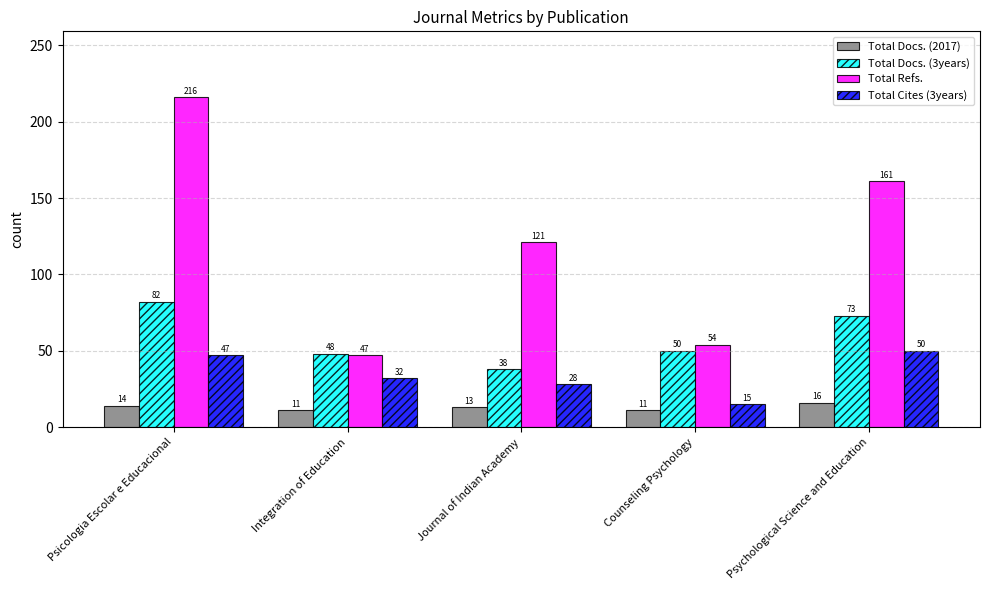

Reading right to left, extract all data points from this chart.

Total Docs. (2017): Psychological Science and Education=16	Counseling Psychology=11	Journal of Indian Academy=13	Integration of Education=11	Psicologia Escolar e Educacional=14
Total Docs. (3years): Psychological Science and Education=73	Counseling Psychology=50	Journal of Indian Academy=38	Integration of Education=48	Psicologia Escolar e Educacional=82
Total Refs.: Psychological Science and Education=161	Counseling Psychology=54	Journal of Indian Academy=121	Integration of Education=47	Psicologia Escolar e Educacional=216
Total Cites (3years): Psychological Science and Education=50	Counseling Psychology=15	Journal of Indian Academy=28	Integration of Education=32	Psicologia Escolar e Educacional=47